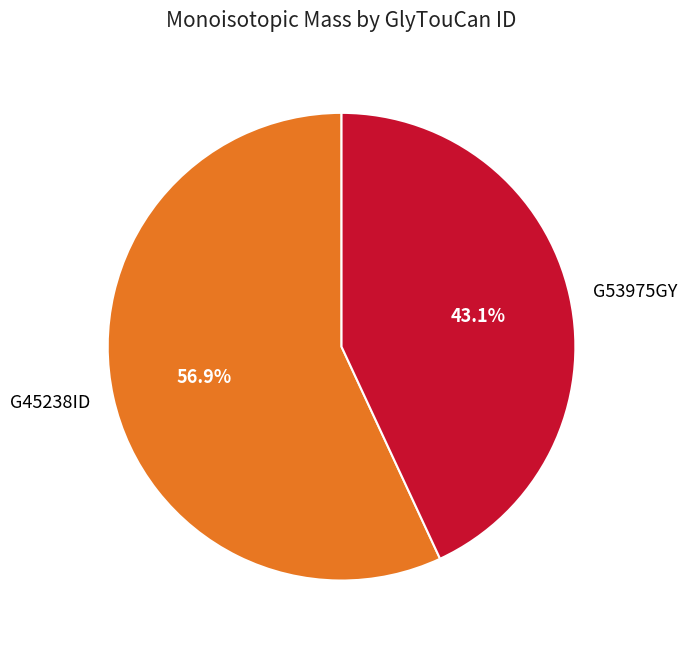

To the nearest percent, what is the average slice percentage?

50%